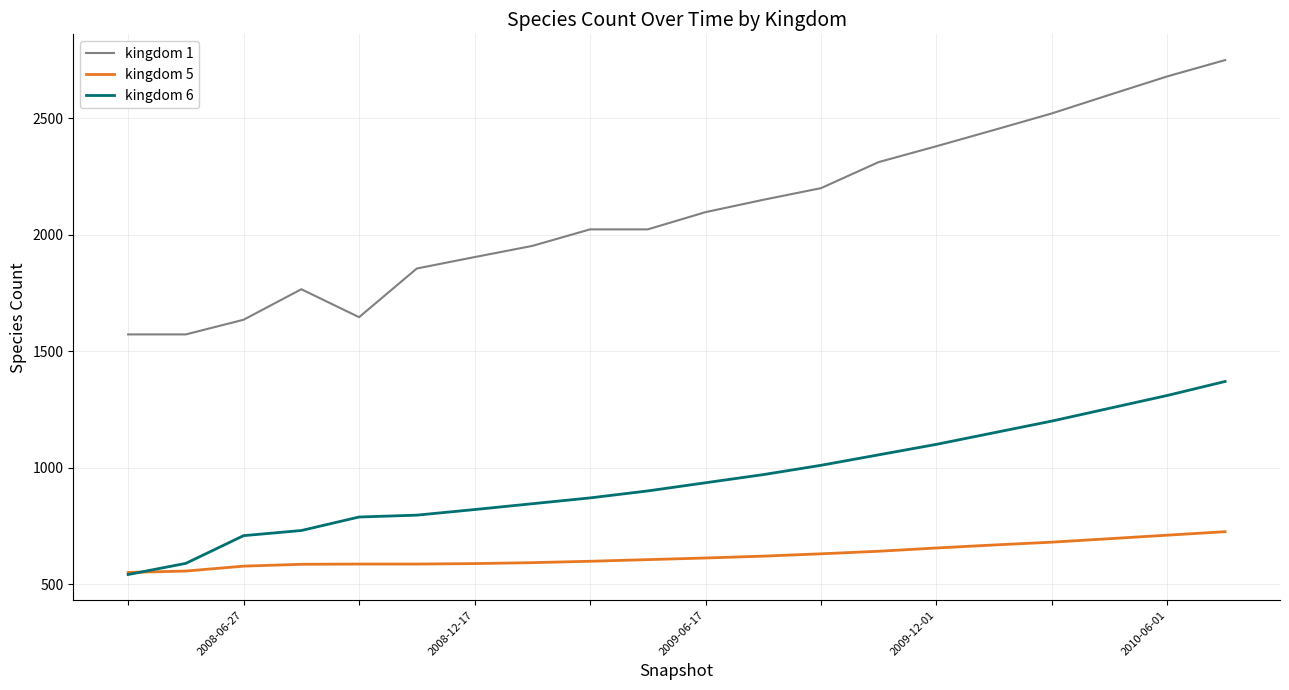

What is the difference between the maximum and second lowest values in the kingdom 1 series?

1178